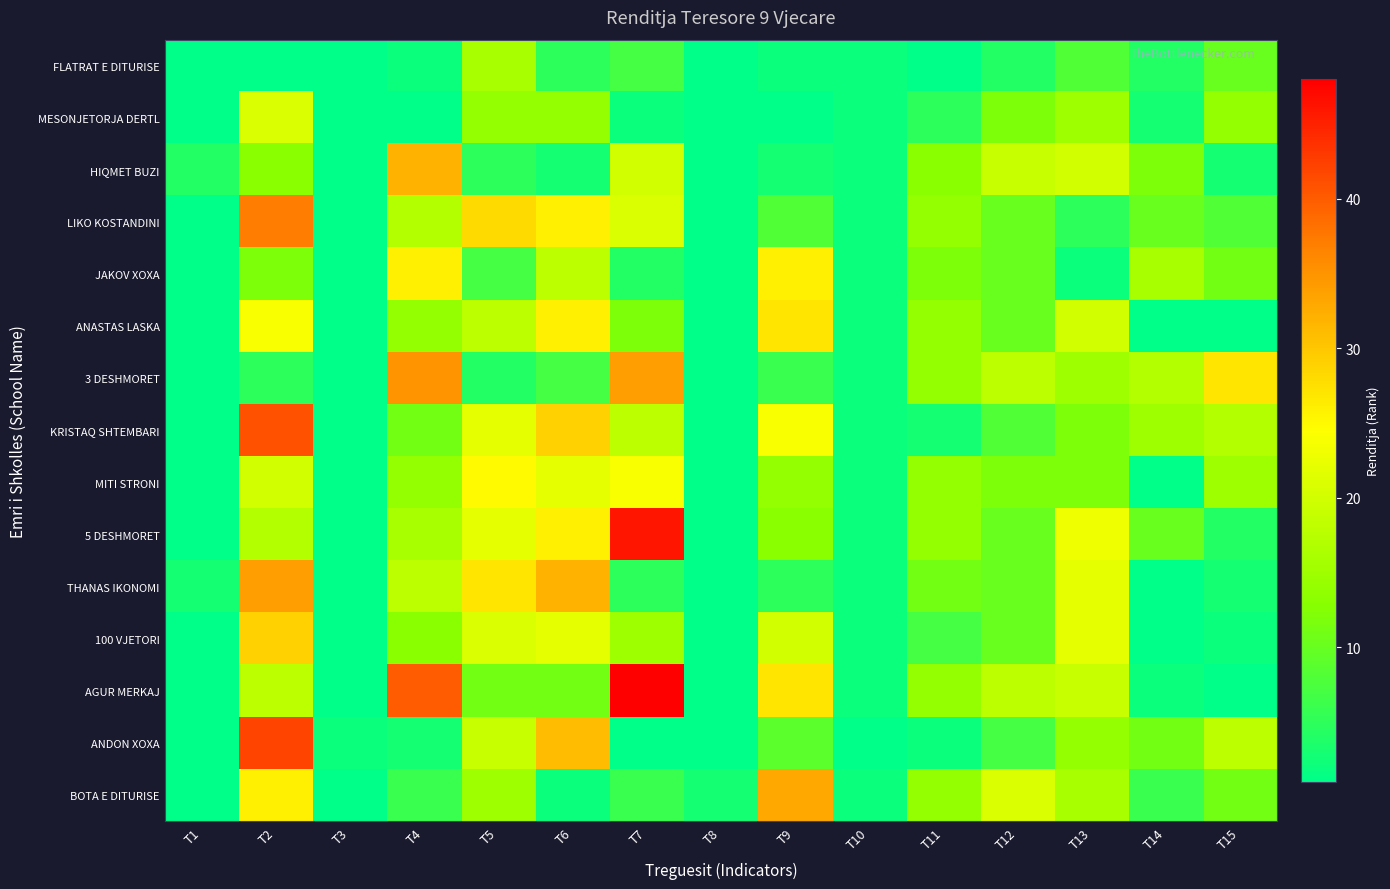

Rank the series at T5 from highest to lowest value.

LIKO KOSTANDINI, THANAS IKONOMI, MITI STRONI, KRISTAQ SHTEMBARI, 5 DESHMORET, 100 VJETORI, ANDON XOXA, ANASTAS LASKA, FLATRAT E DITURISE, BOTA E DITURISE, MESONJETORJA DERTL, AGUR MERKAJ, JAKOV XOXA, HIQMET BUZI, 3 DESHMORET